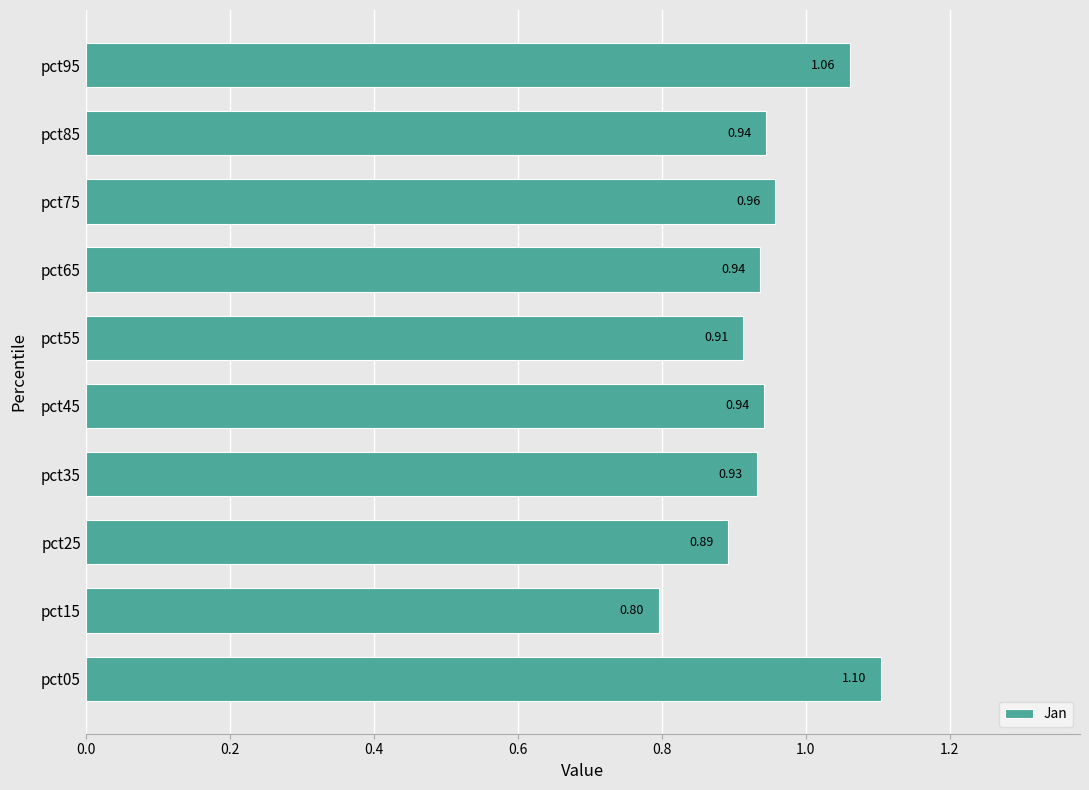

Between pct35 and pct65, which is larger?

pct65